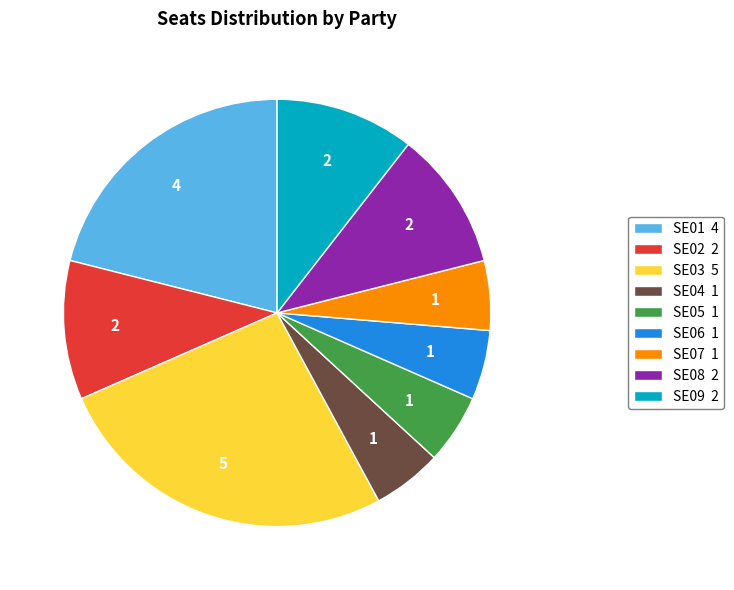

Is there any slice that represents more than half of the pie?

No